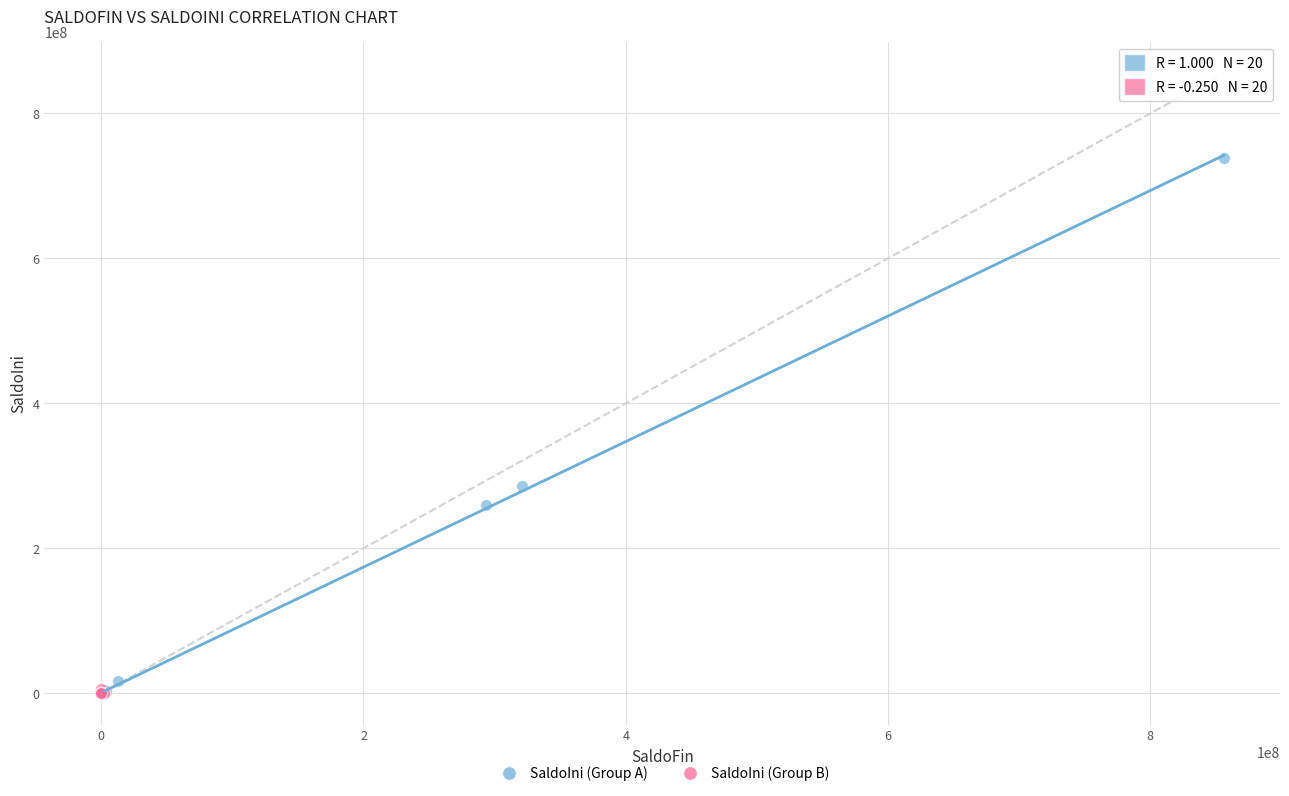

Which series has the widest spread of Y values?

SaldoIni (Group A)